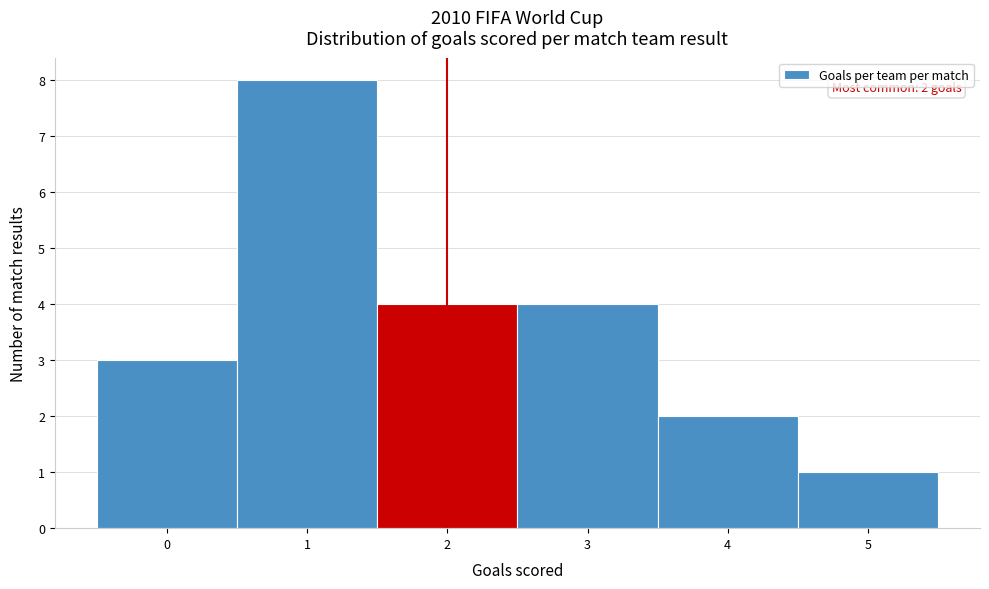

Which range on the x-axis has the tallest bar?

0.5 to 1.5